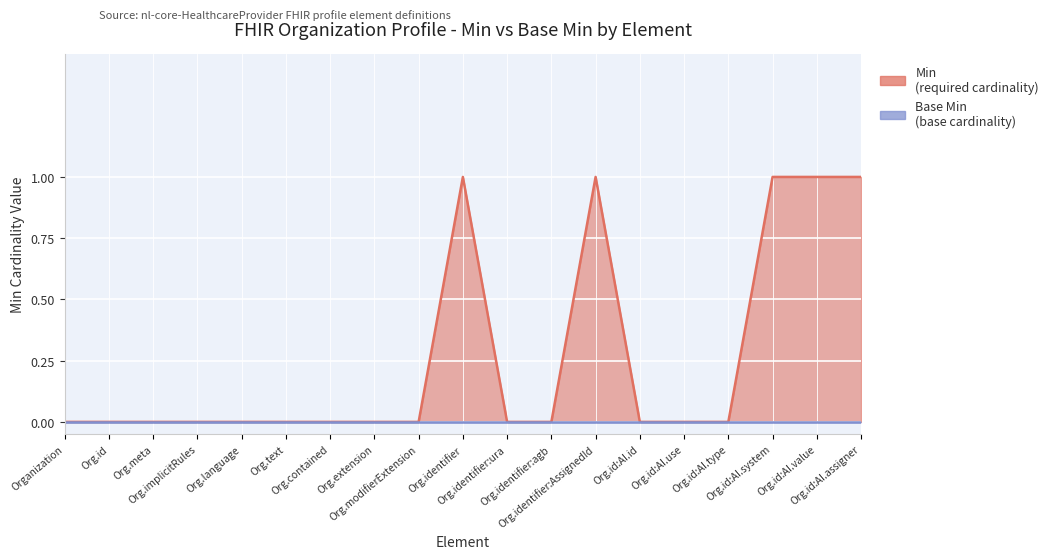

Is it true that the value at Org.id is -1?

False